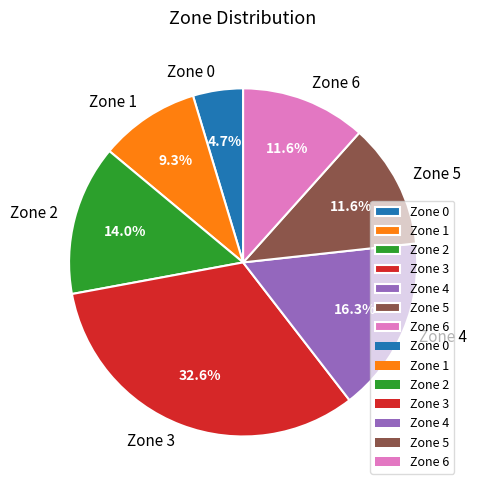

To the nearest percent, what is the difference between the largest and smallest slice percentages?

28%